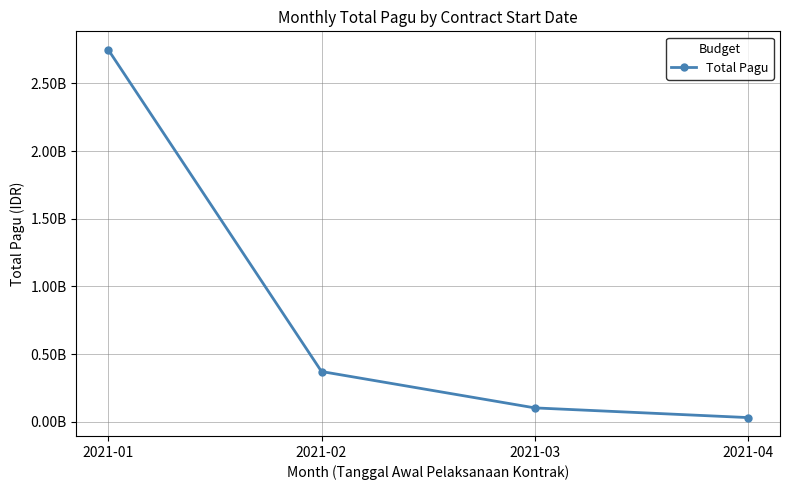

Which category has the highest value across all series?

2021-01